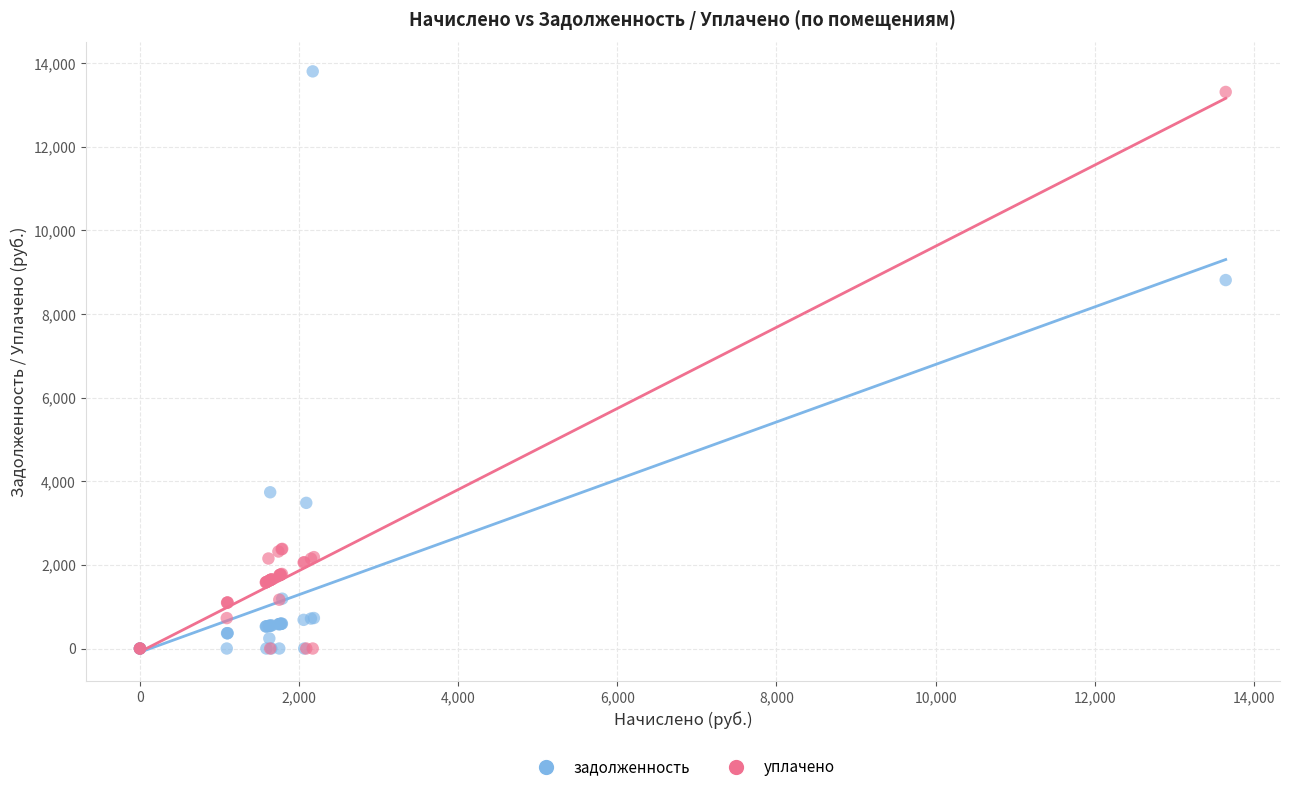

Across all series, what Y value is closest to 6902?

8813.5